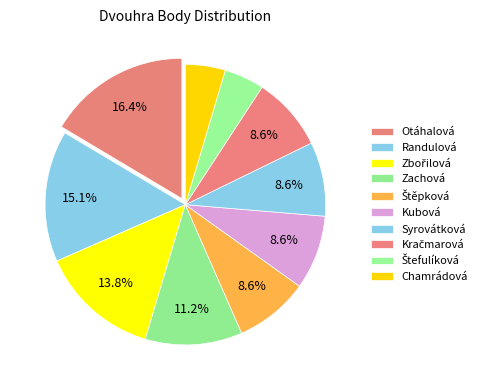

Count the number of slices in the pie.

10